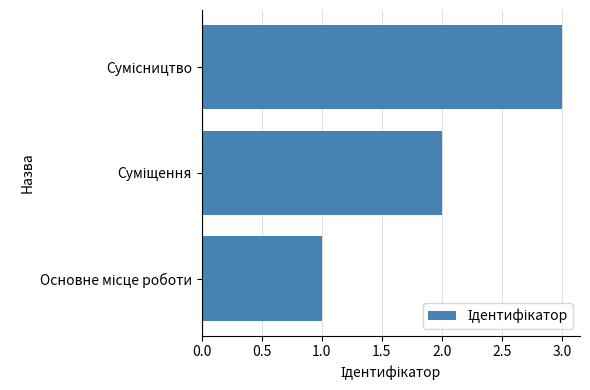

Does the chart contain any negative values?

No